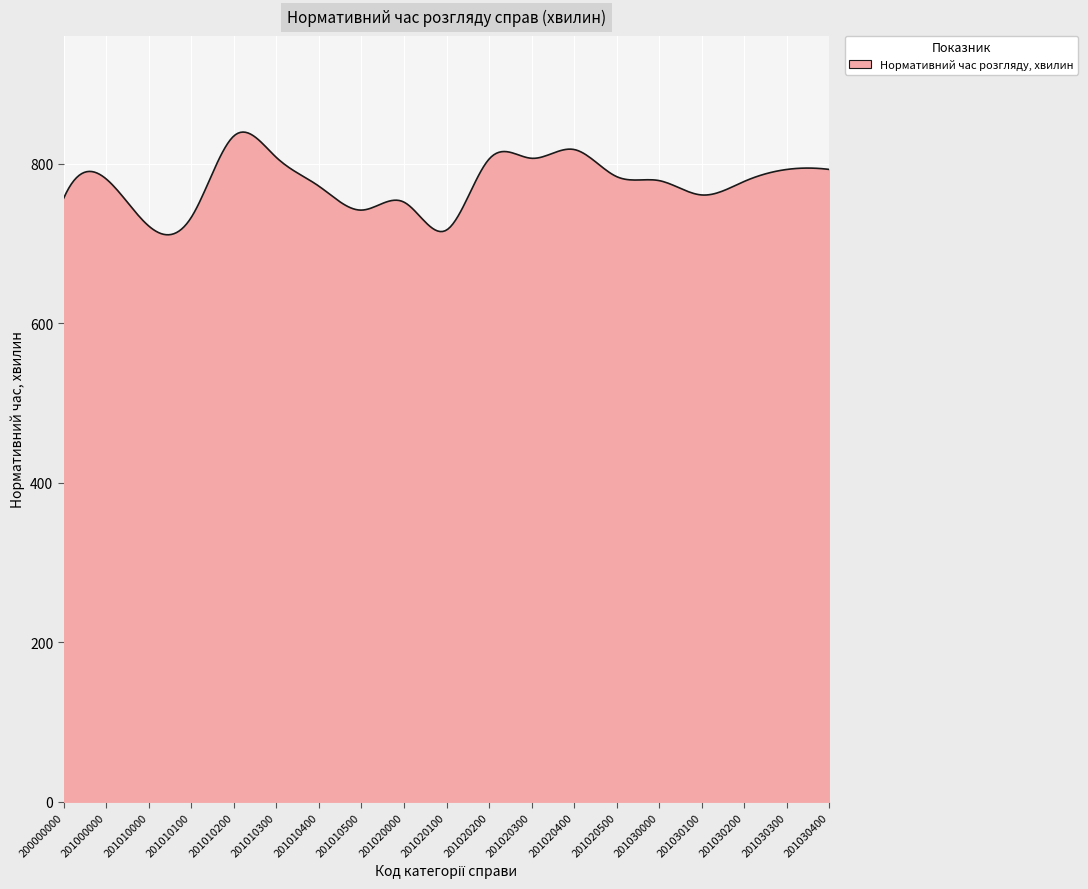

What is the sum of all values?

232891.0